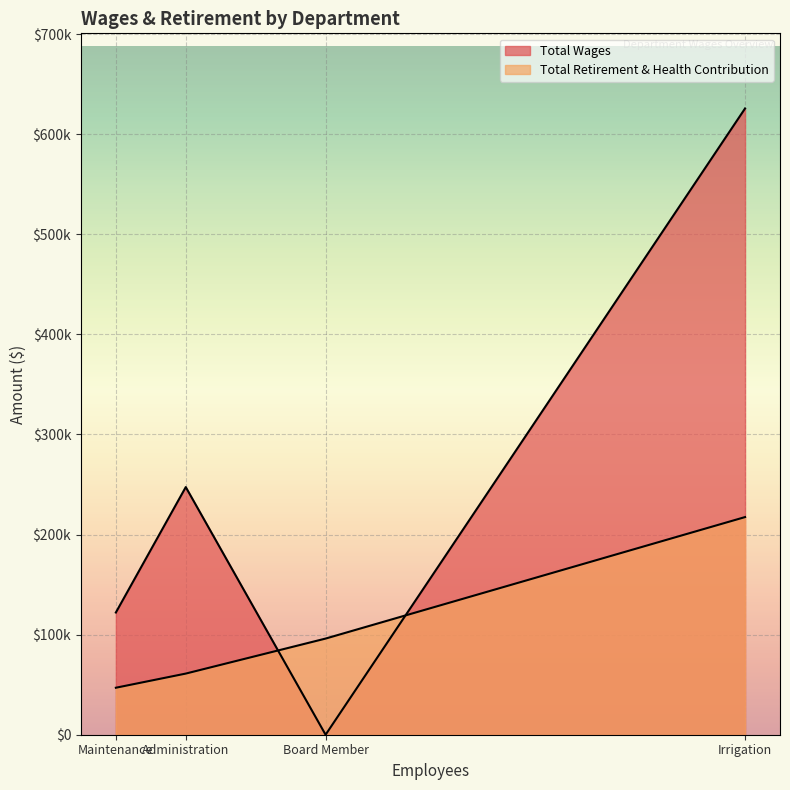

Does the chart display data point markers on the line(s)?

No